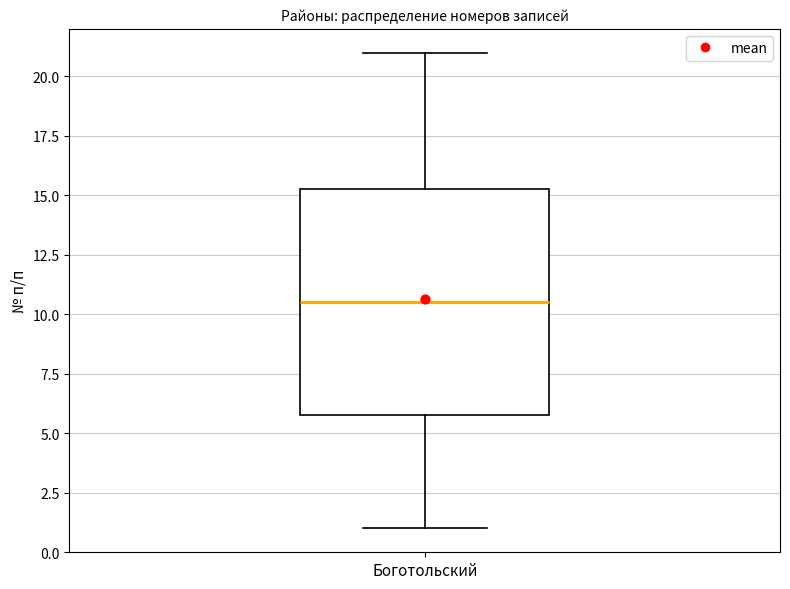

Where is the lower edge of the box for Боготольский on the y-axis? The values are not printed on the chart, so give them approximately, as read against the axis.

6.0